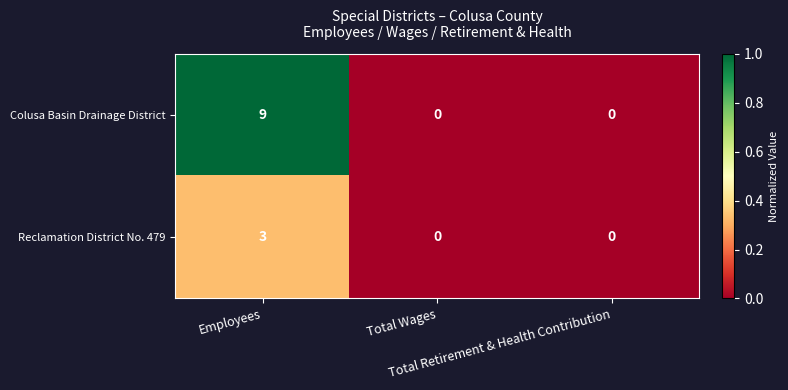

How many distinct data groups are displayed?

2